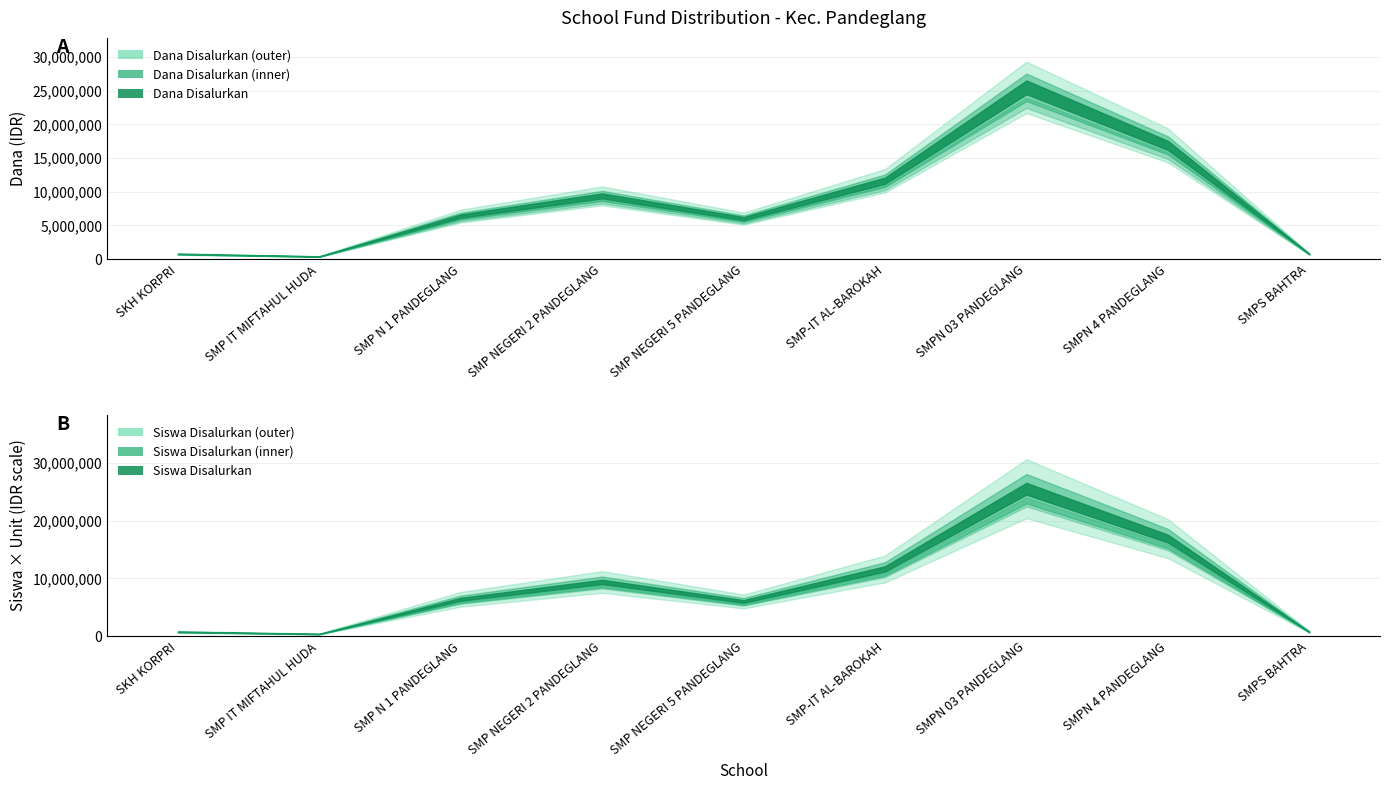

True or false: Siswa Disalurkan and Siswa Pemberian intersect in this chart.

False